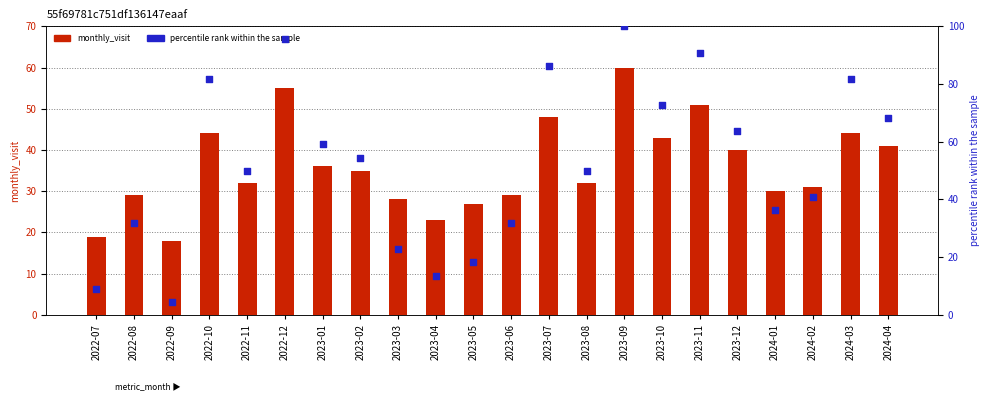

Which series reaches the minimum Y coordinate?

percentile rank within the sample